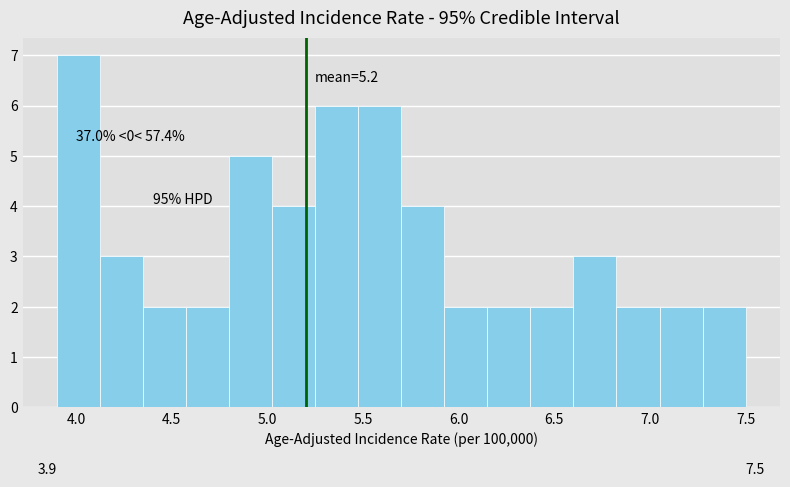

Which range on the x-axis has the tallest bar?

3.900 to 4.125